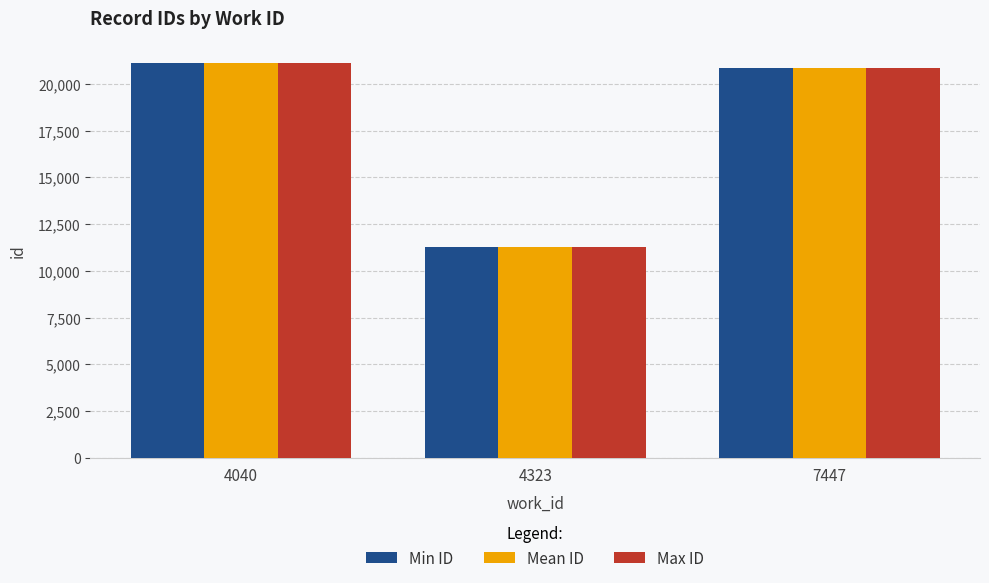

The Min ID series shows 5916 at 4040. True or false?

False